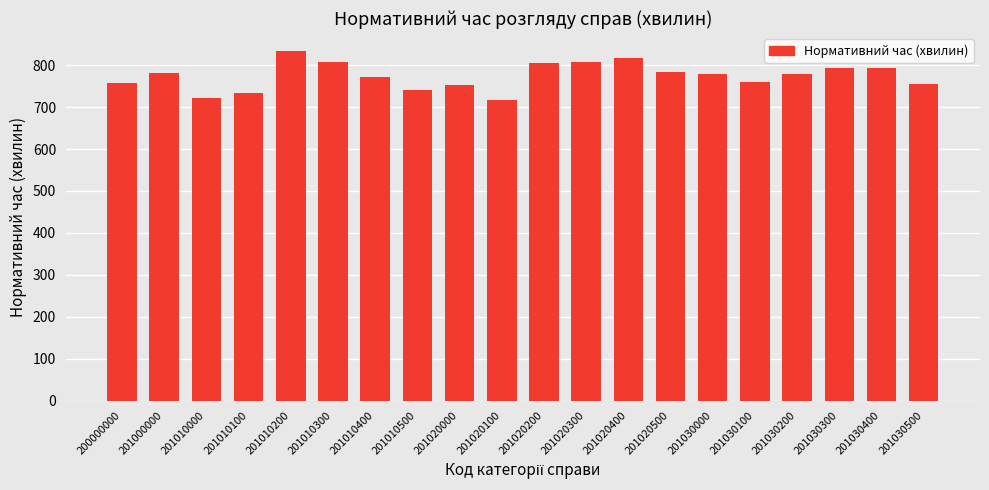

Does the chart contain stacked bars?

No